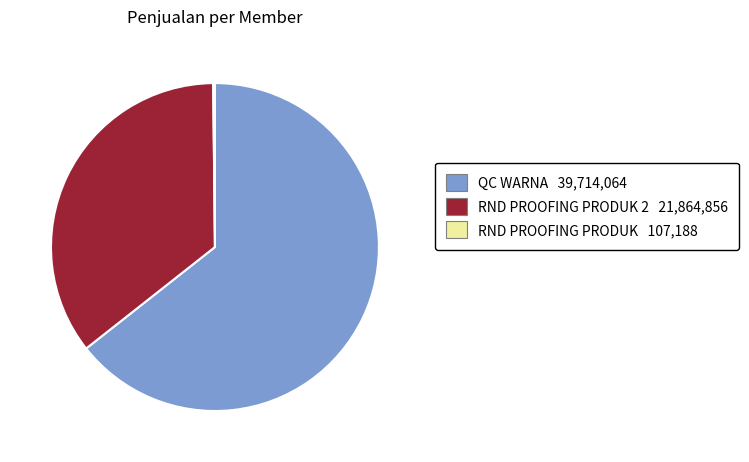

Does any single category account for the majority?

Yes